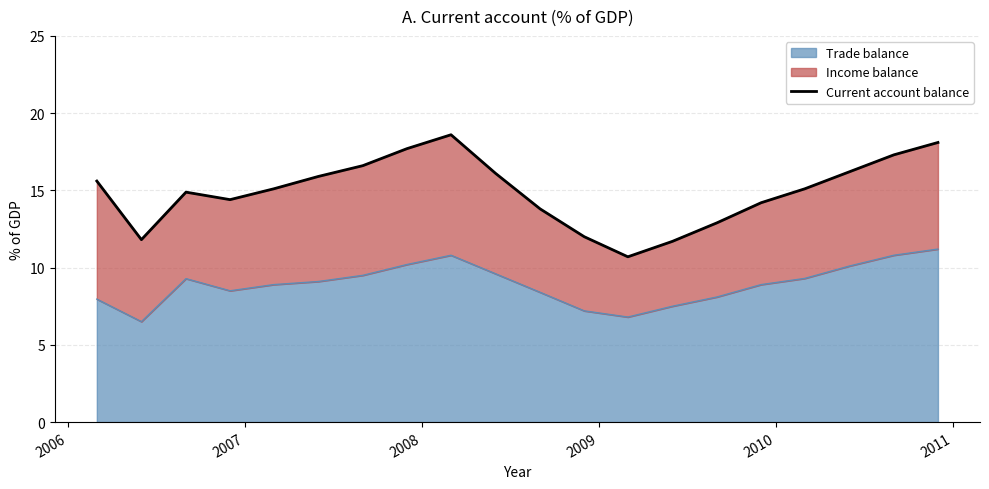

True or false: the data has more than 1 interior local peaks.

True